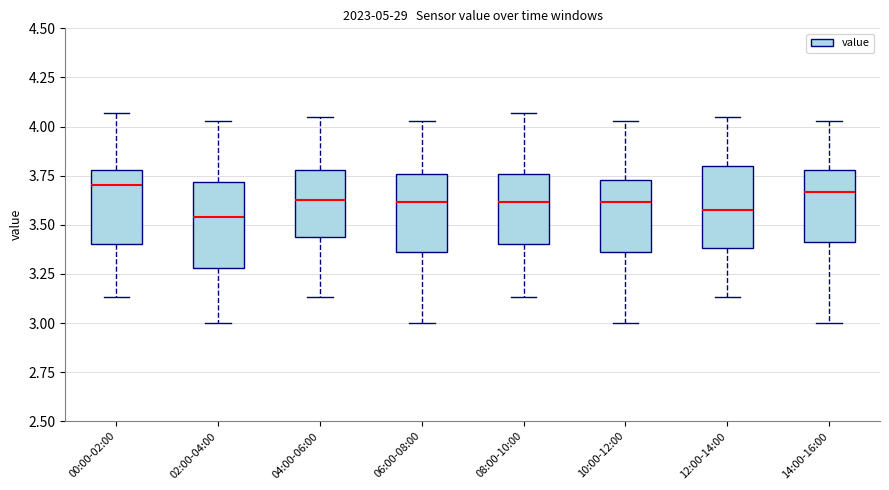

Reading left to right, transcribe this box plot: for each box, give where its median line is, the range the box spans, and where its two whiskers end, as read against the y-axis. The values are not printed on the chart, so give them approximately, as read against the axis.

00:00-02:00: median 3.70, box 3.40 to 3.80, whiskers 3.15 to 4.05
02:00-04:00: median 3.55, box 3.30 to 3.70, whiskers 3.00 to 4.05
04:00-06:00: median 3.65, box 3.45 to 3.80, whiskers 3.15 to 4.05
06:00-08:00: median 3.60, box 3.35 to 3.75, whiskers 3.00 to 4.05
08:00-10:00: median 3.60, box 3.40 to 3.75, whiskers 3.15 to 4.05
10:00-12:00: median 3.60, box 3.35 to 3.75, whiskers 3.00 to 4.05
12:00-14:00: median 3.60, box 3.40 to 3.80, whiskers 3.15 to 4.05
14:00-16:00: median 3.65, box 3.40 to 3.80, whiskers 3.00 to 4.05